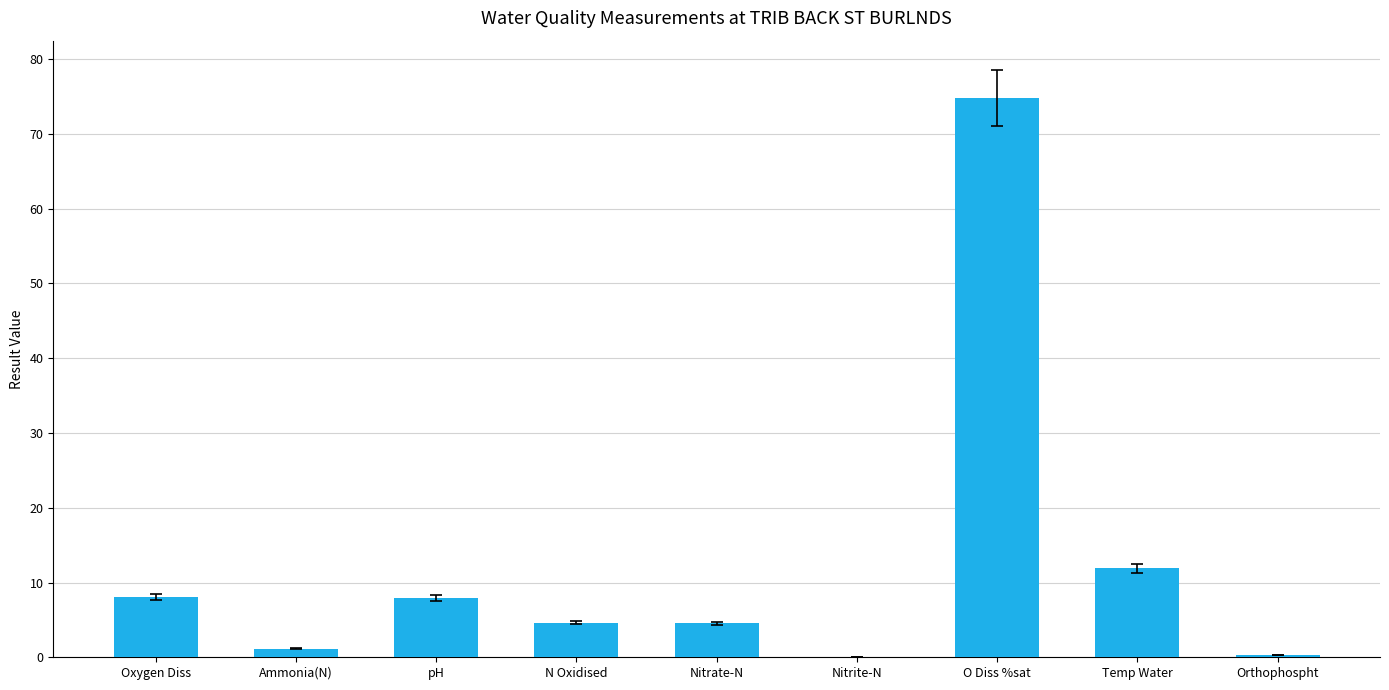

What is the average value?

12.6